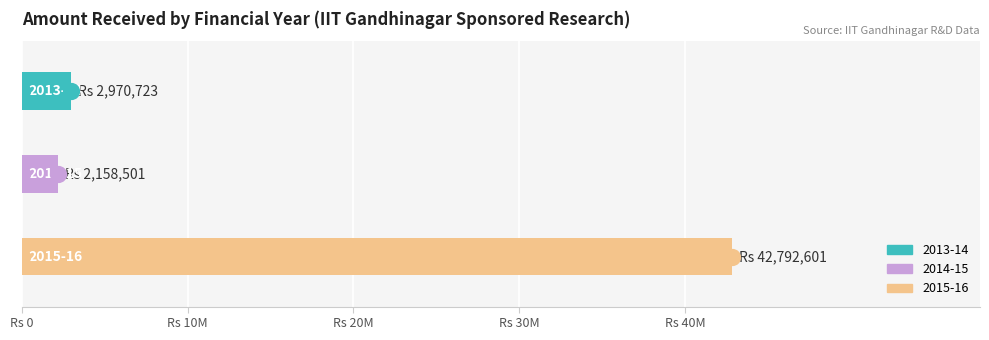

What is the change in value from Rs 0 to Rs 10M?

-812222